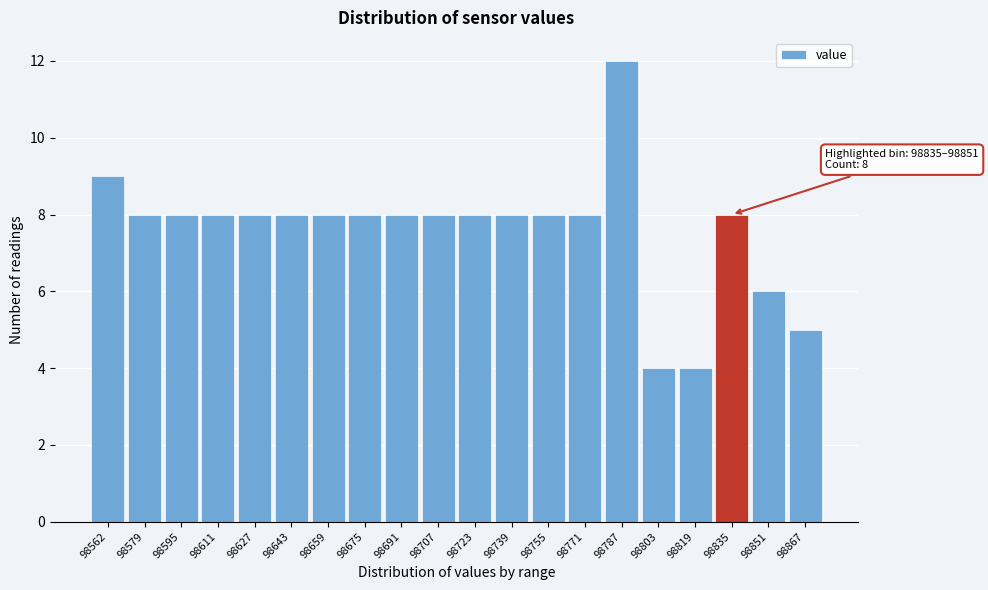

Reading left to right, extract all data points from this chart.

9	8	8	8	8	8	8	8	8	8	8	8	8	8	12	4	4	8	6	5